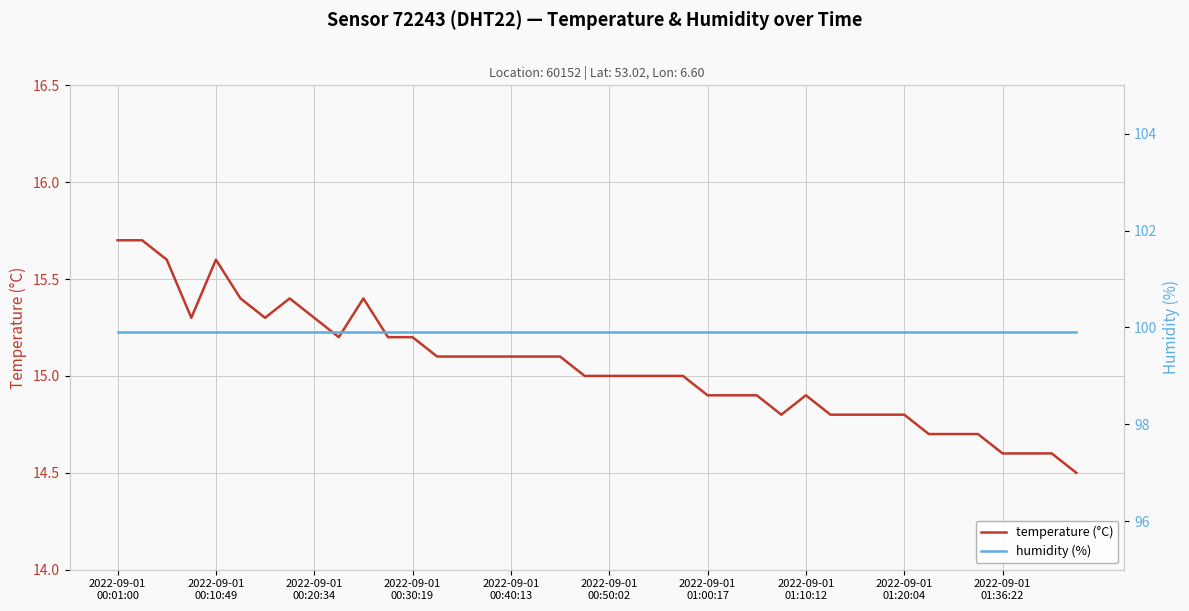

True or false: humidity (%) and temperature (°C) intersect in this chart.

False